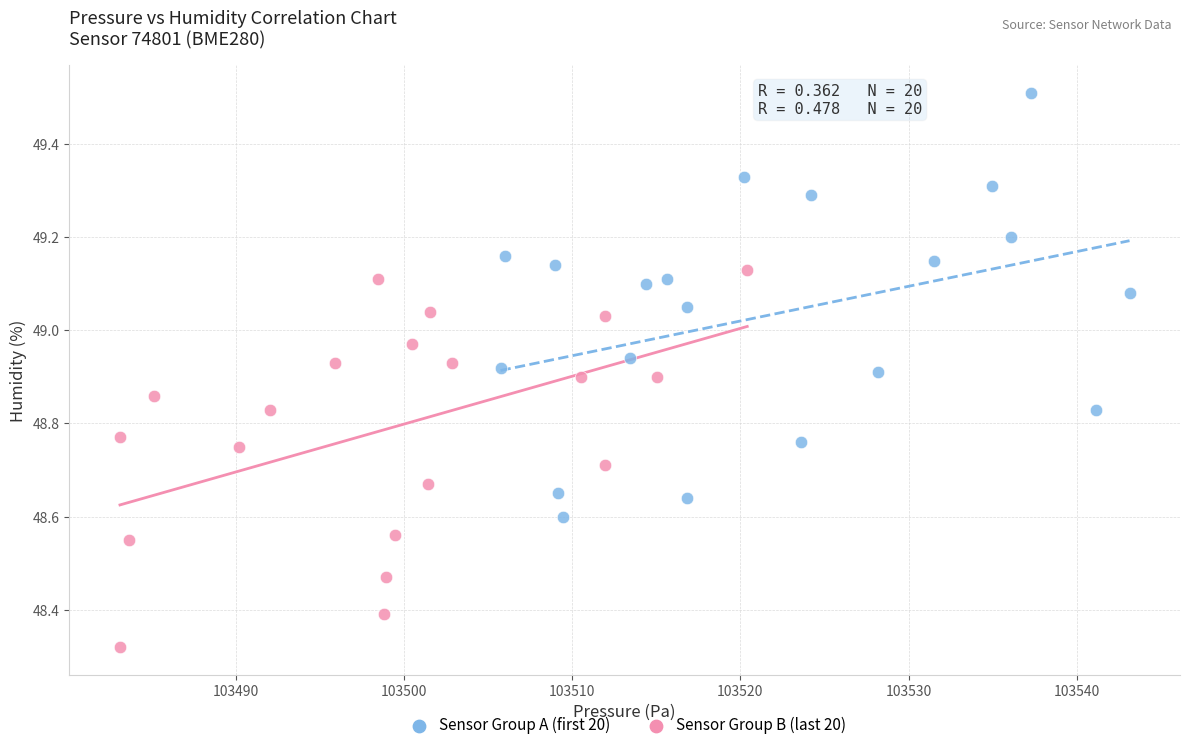

Which series contains the lowest Y value?

Sensor Group B (last 20)